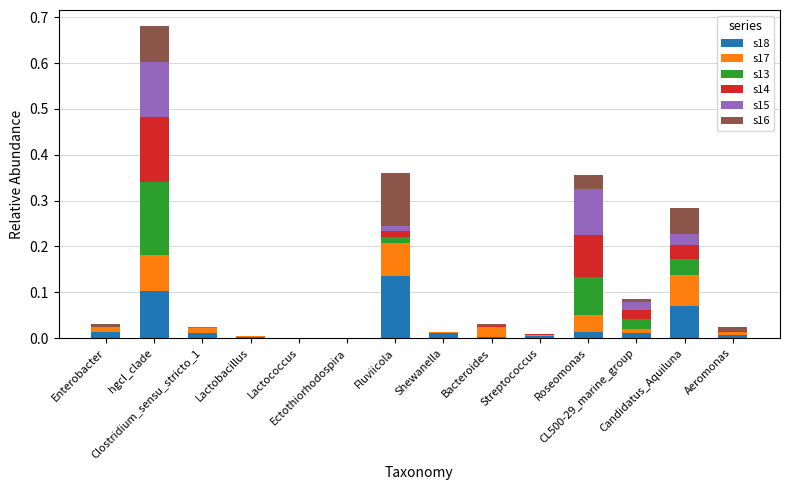

The s18 series shows 0.0 at Aeromonas. True or false?

True